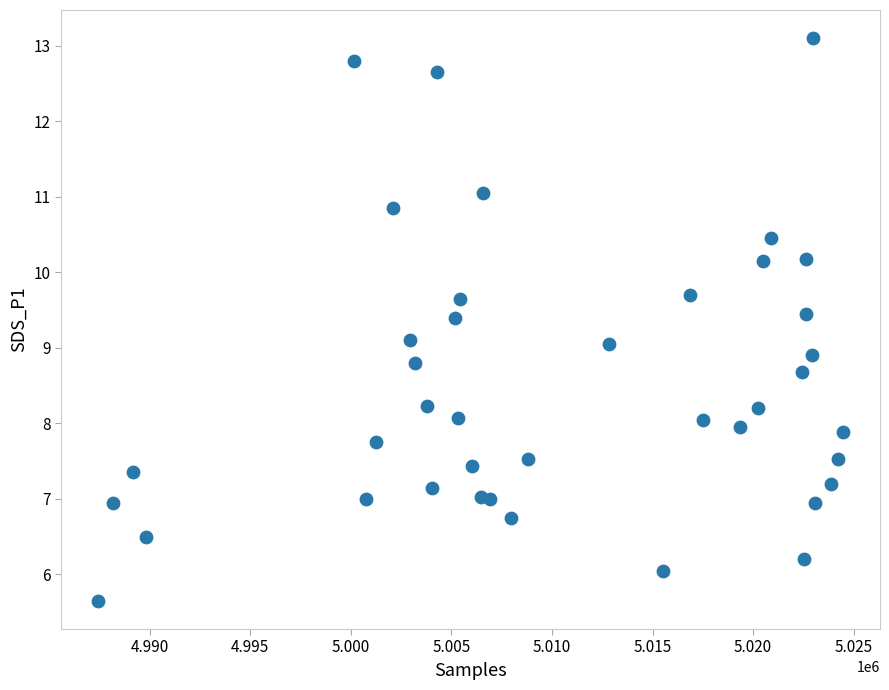

What is the range of X values (max minus min)?

37018.0